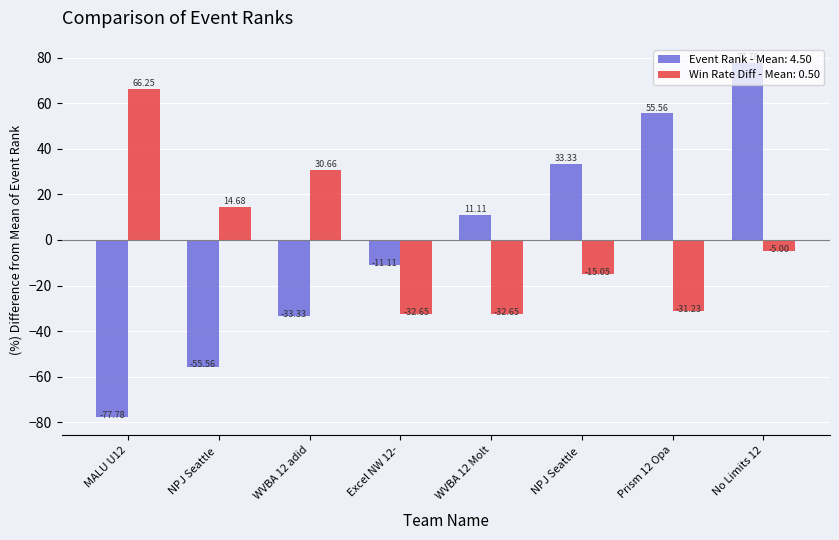

What is the smallest value displayed?

-77.8